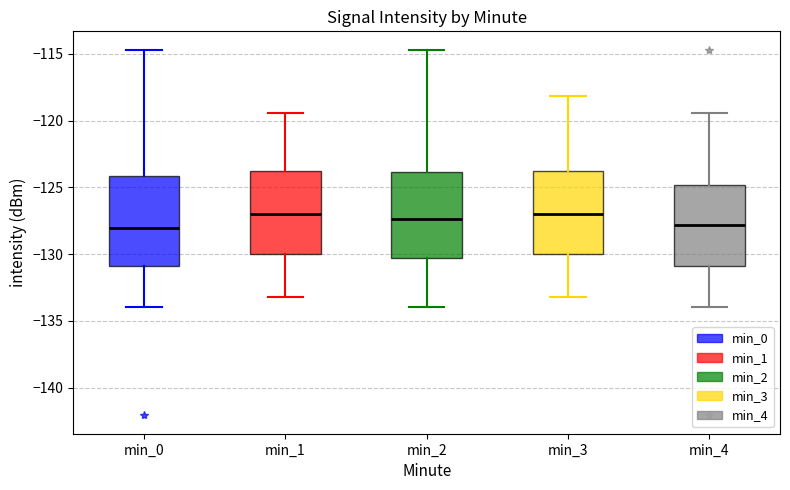

Where does the median line of the box for min_3 sit on the y-axis? The values are not printed on the chart, so give them approximately, as read against the axis.

-127.0